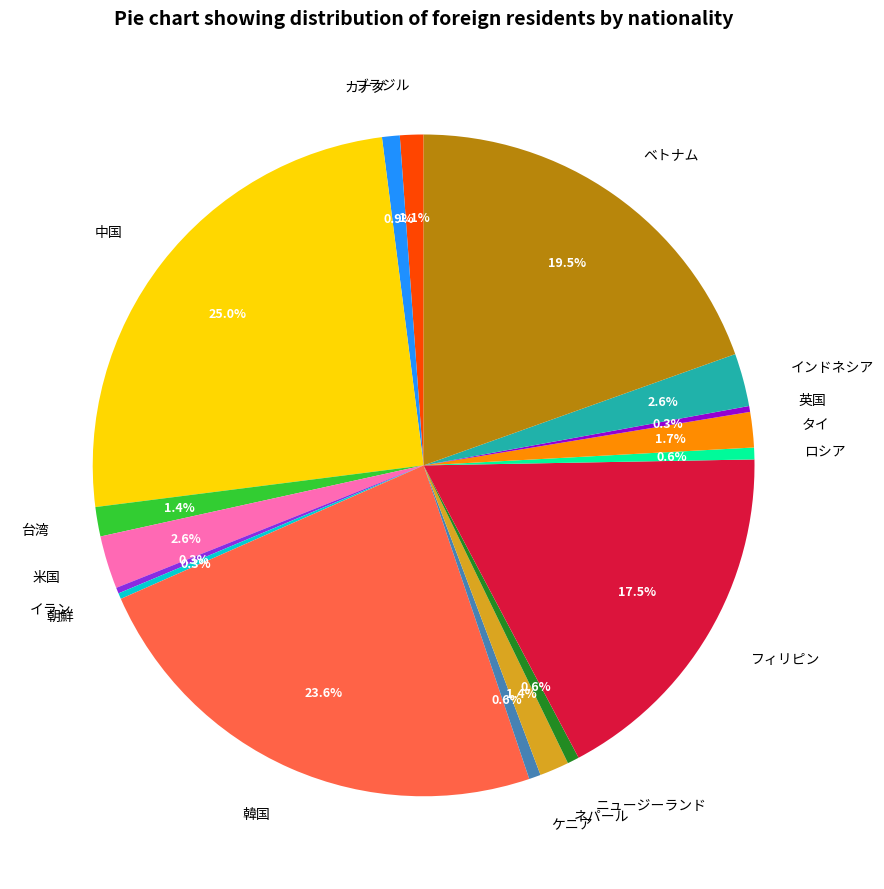

Which has a higher value, フィリピン or タイ?

フィリピン